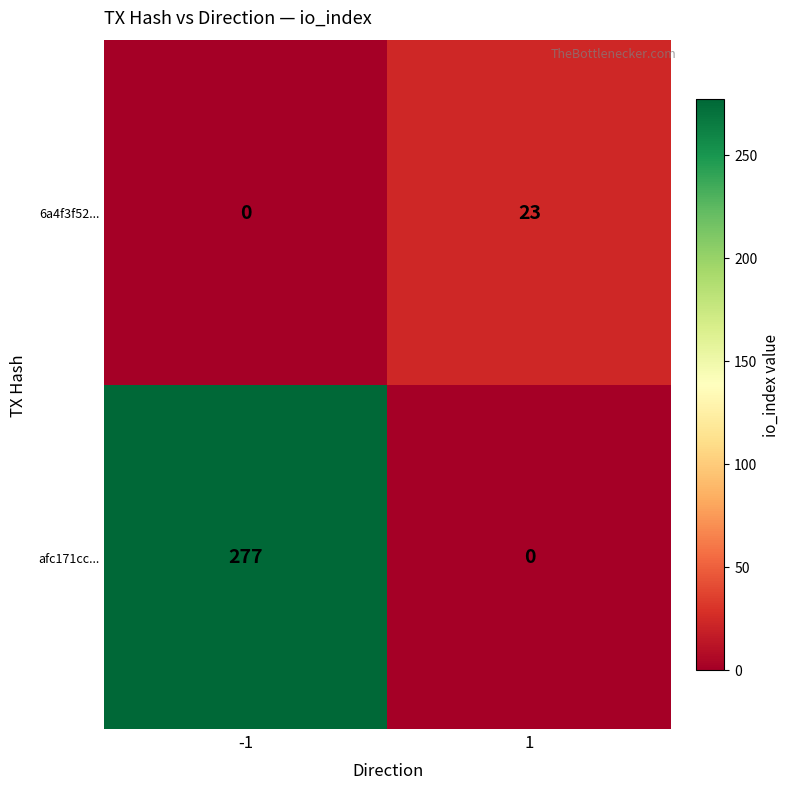

List the series in order of their peak value, lowest first.

6a4f3f52..., afc171cc...